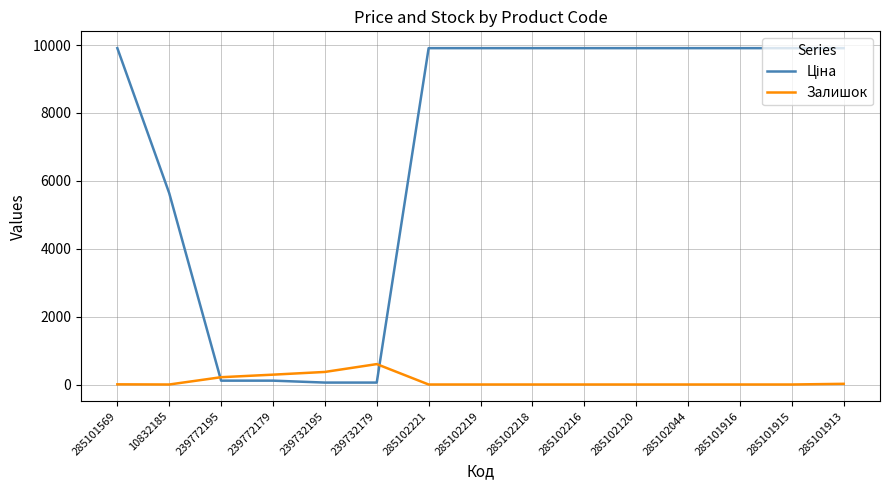

What is the difference between the highest and lowest values at 285101916?

9908.5